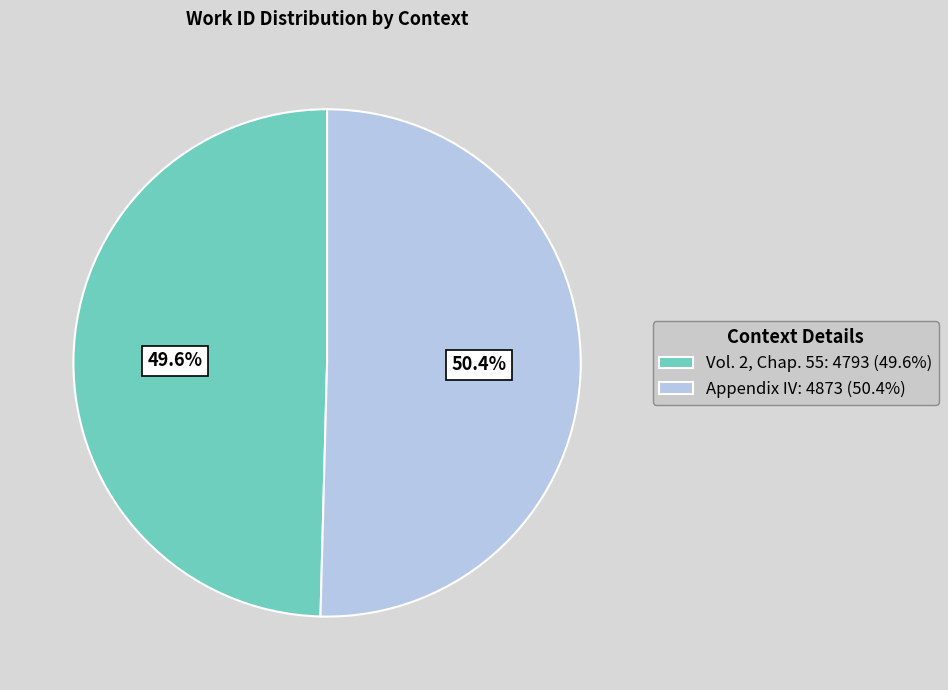

To the nearest percent, what percentage of the pie is Appendix IV?

50%